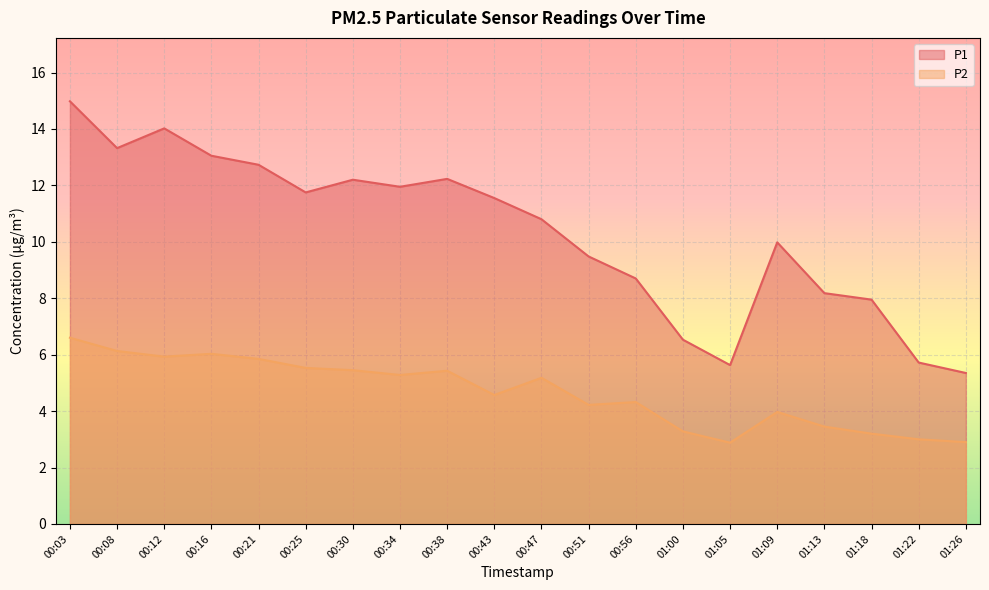

Reading left to right, what are all the values shown in this chart?

P1: 15.0	13.3	14.0	13.1	12.7	11.8	12.2	11.9	12.2	11.6	10.8	9.5	8.7	6.5	5.6	10.0	8.2	8.0	5.7	5.3
P2: 6.6	6.1	5.9	6.0	5.8	5.5	5.5	5.3	5.4	4.6	5.2	4.2	4.3	3.3	2.9	4.0	3.5	3.2	3.0	2.9